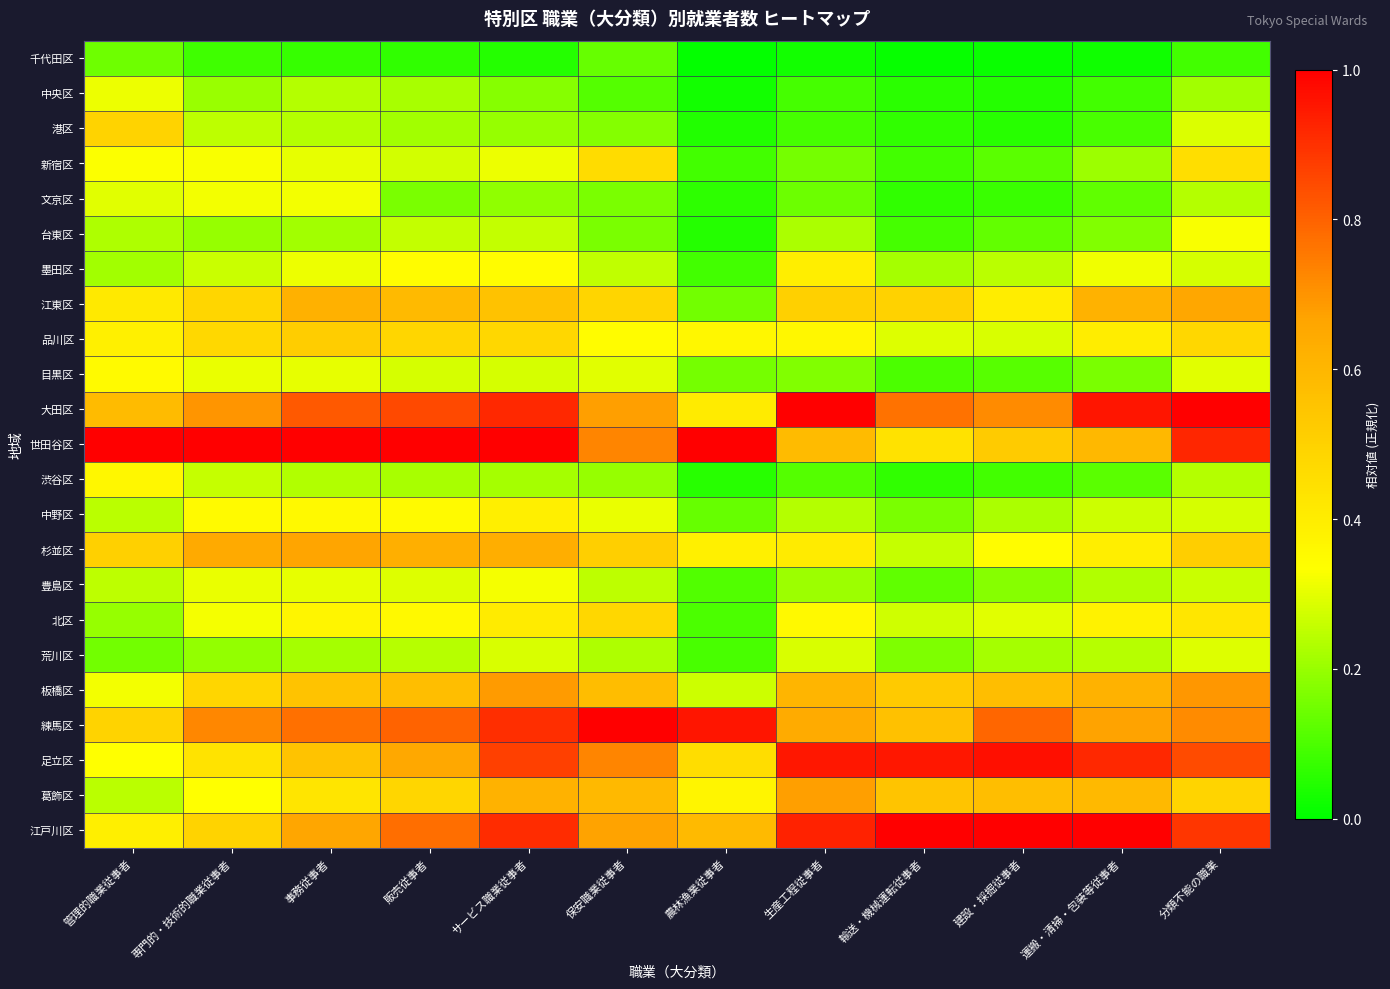

Which has a higher value, 専門的・技術的職業従事者 or 運搬・清掃・包装等従事者?

専門的・技術的職業従事者